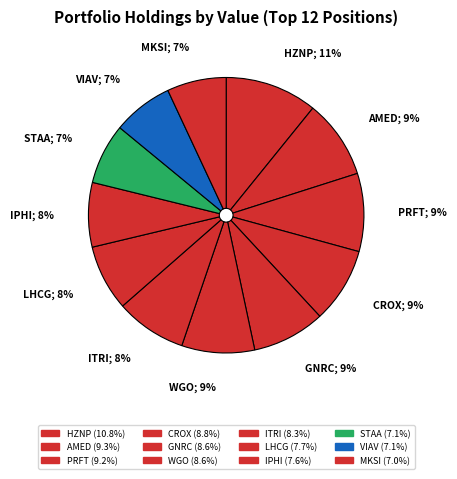

Does any single category account for the majority?

No